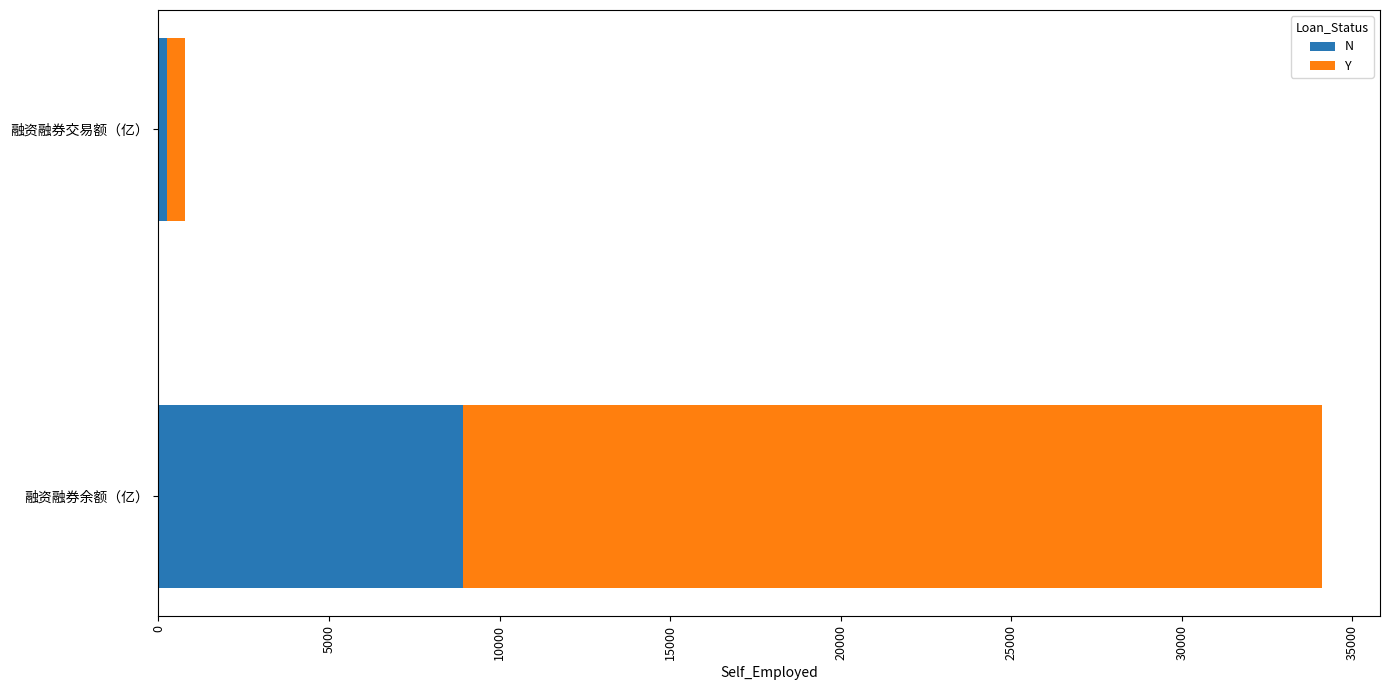

The N series shows 4593.2 at 融资融券余额（亿）. True or false?

False